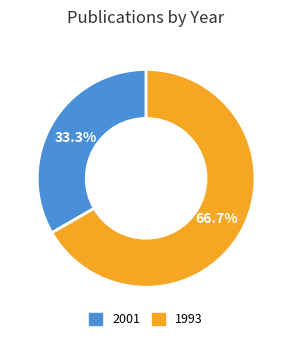

To the nearest percent, what is the average slice percentage?

50%